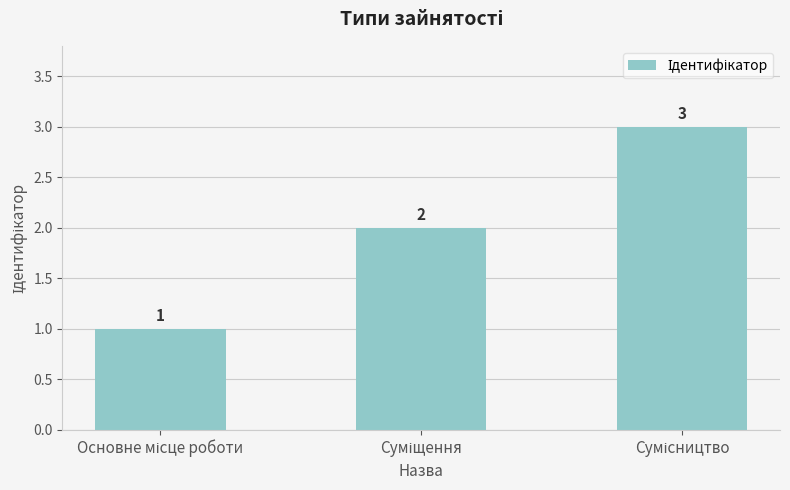

How many values are between 1 and 3?

3